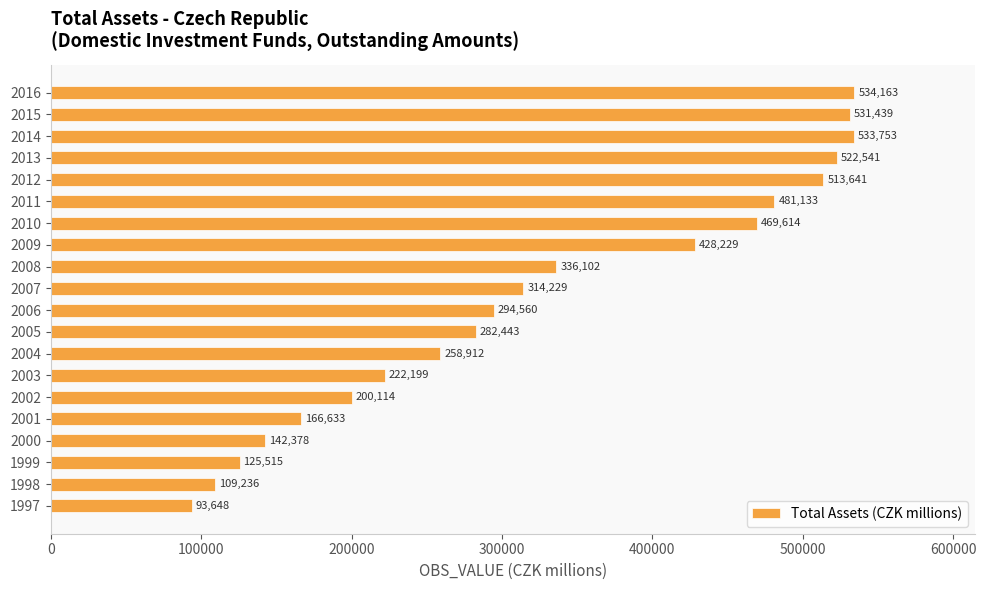

What is the smallest value displayed?

93648